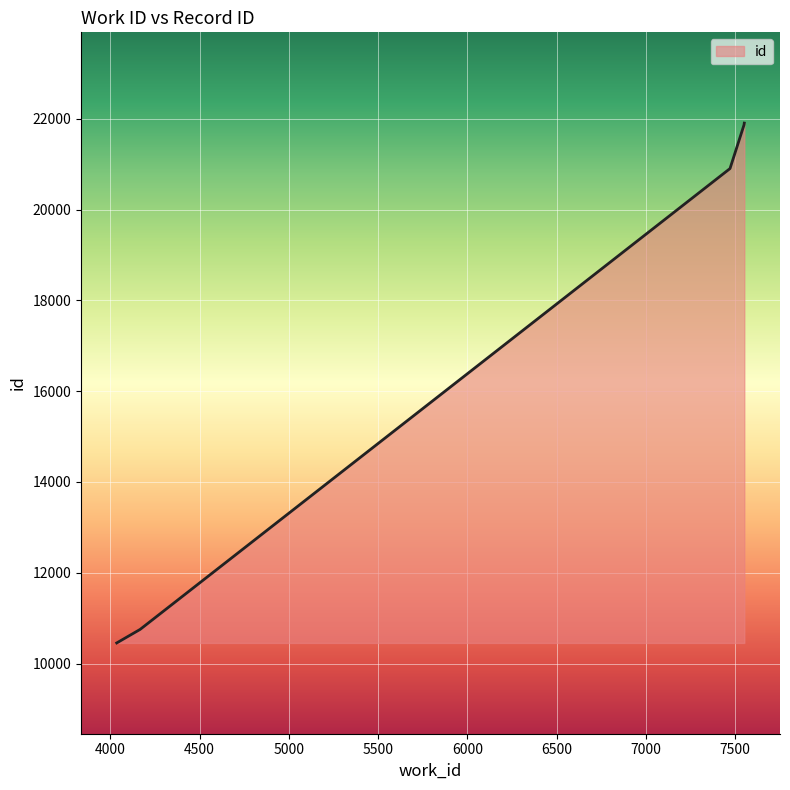

Reading right to left, what are all the values shown in this chart?

7551=21905	7550=21878	7550=21872	7471=20904	4167=10751	4036=10453